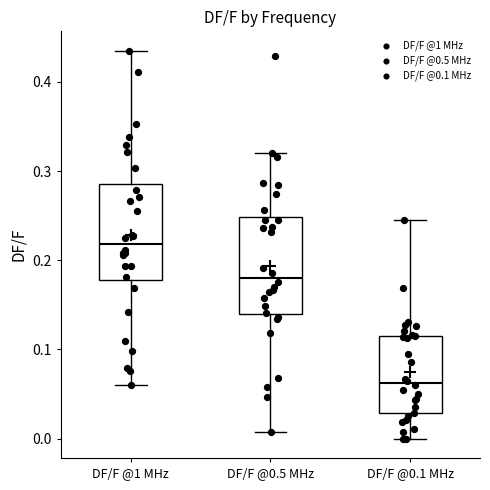

Reading left to right, read every box against the y-axis: the position of its median line, the range the box covers, and the ends of its whiskers. The values are not printed on the chart, so give them approximately, as read against the axis.

DF/F @1 MHz: median 0.22, box 0.18 to 0.28, whiskers 0.06 to 0.43
DF/F @0.5 MHz: median 0.18, box 0.14 to 0.25, whiskers 0.01 to 0.32
DF/F @0.1 MHz: median 0.06, box 0.03 to 0.12, whiskers 0.00 to 0.25